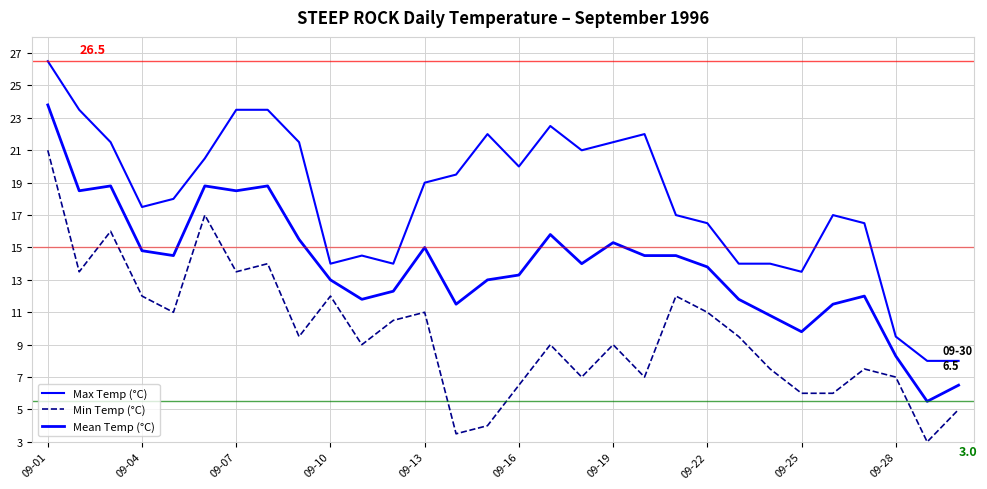

At which category is the sum across all series the highest?

09-01